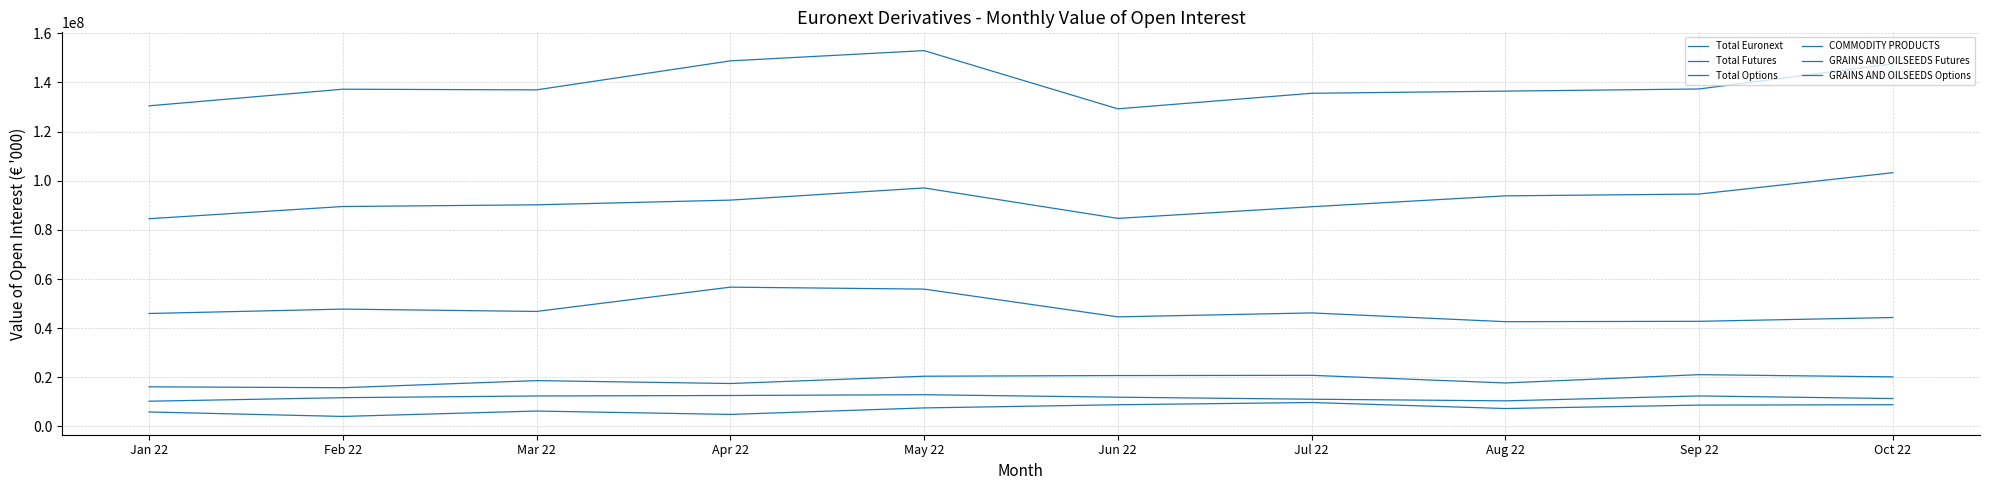

How many lines are shown in the chart?

6